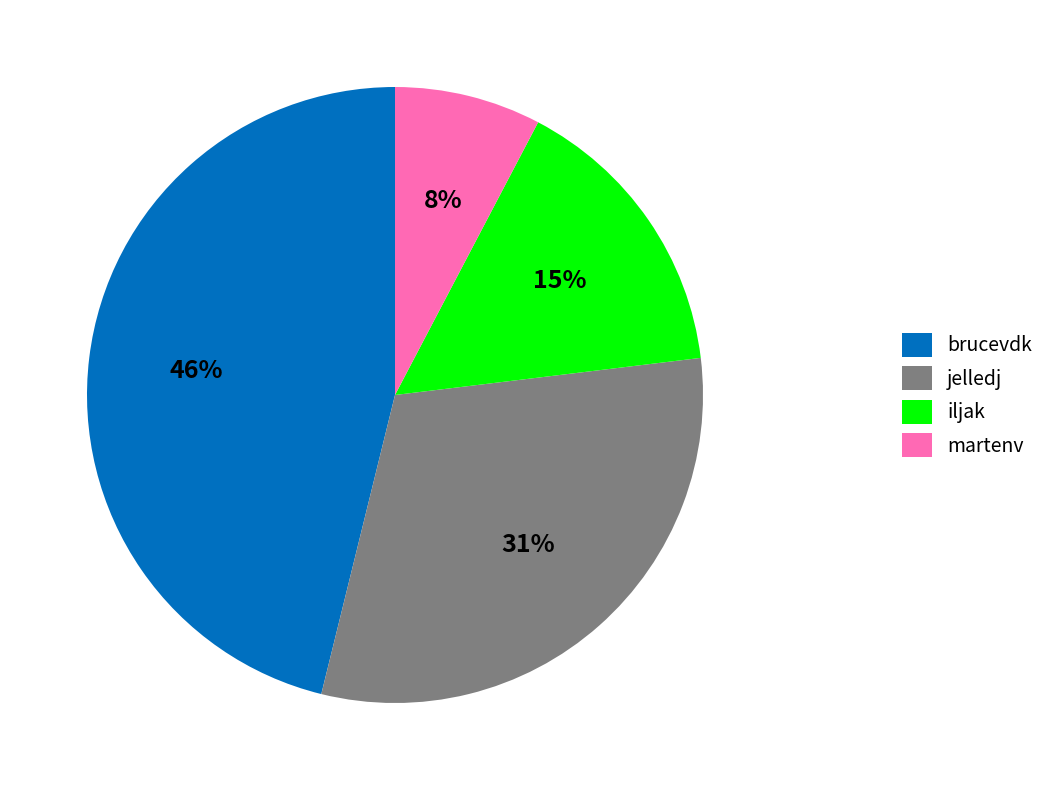

True or false: iljak accounts for 22% of the total.

False